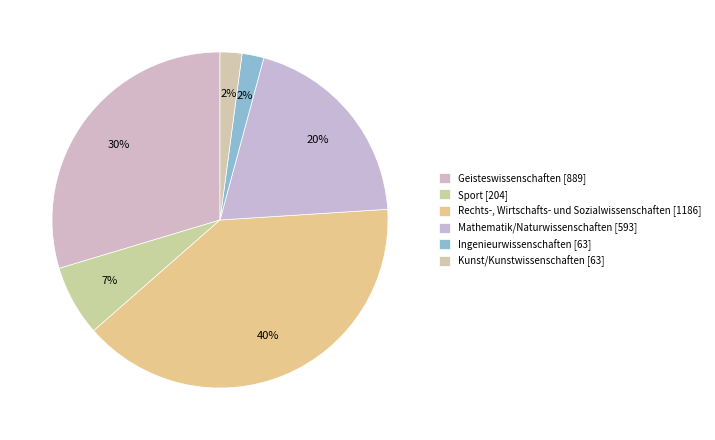

How many segments does this pie chart have?

6